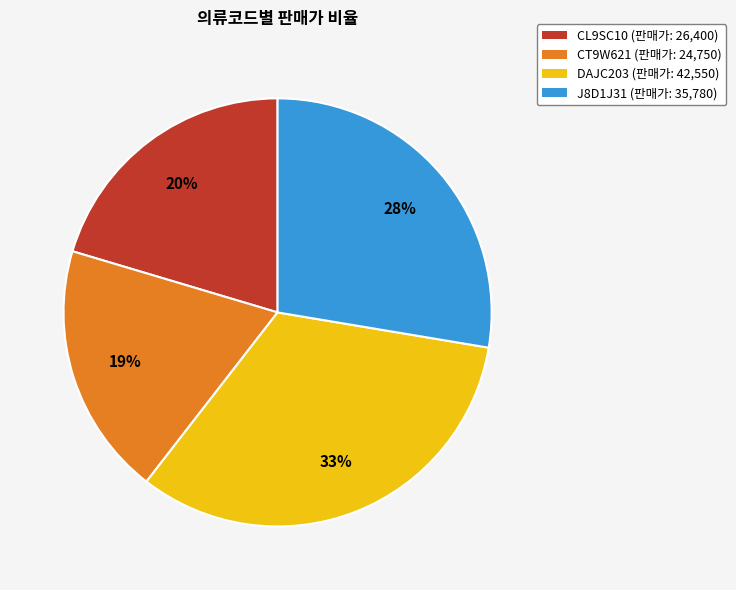

Count the number of slices in the pie.

4